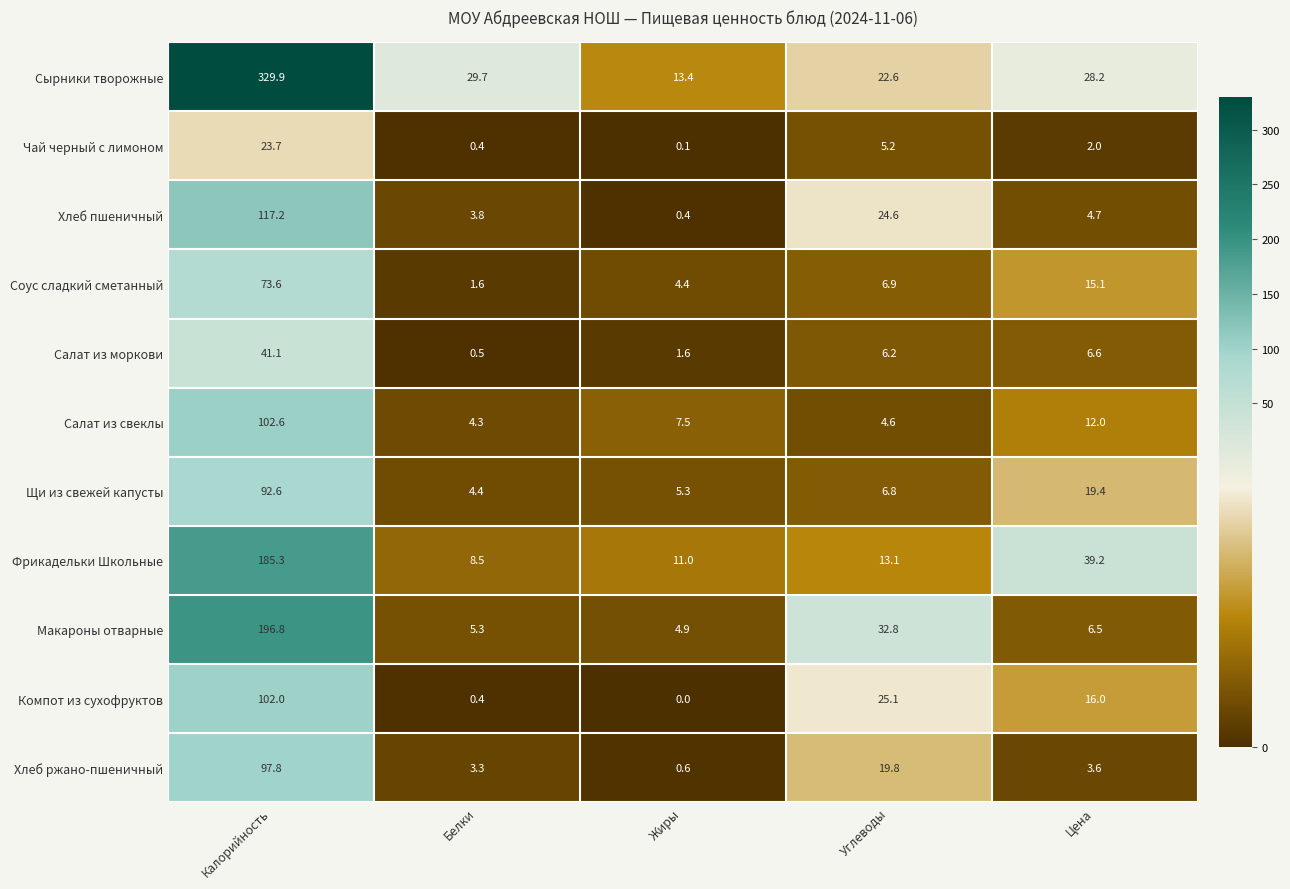

What is the average value of the Салат из моркови series?

11.2